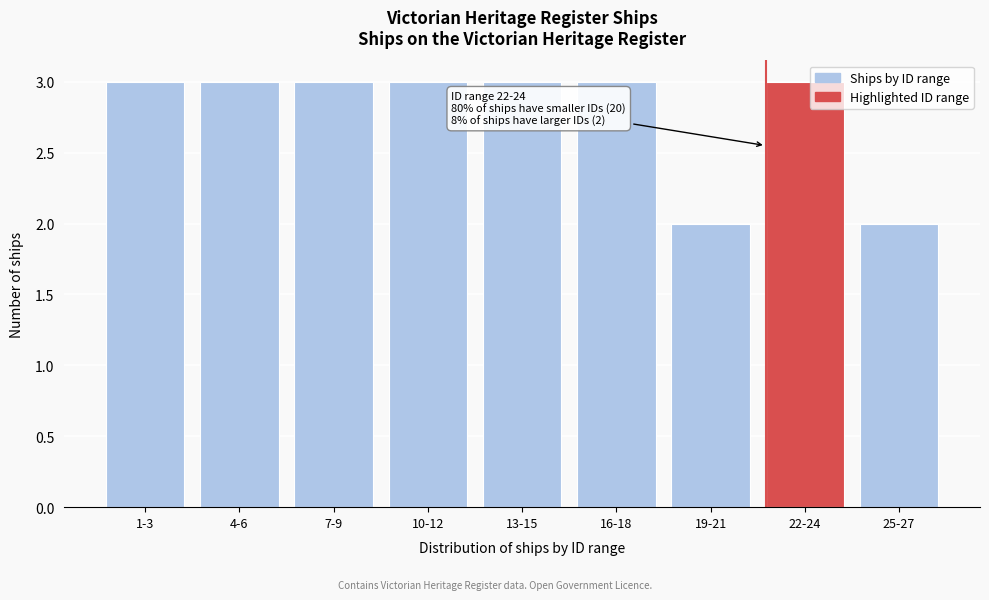

Reading left to right, transcribe all the data shown in this chart.

3	3	3	3	3	3	2	3	2